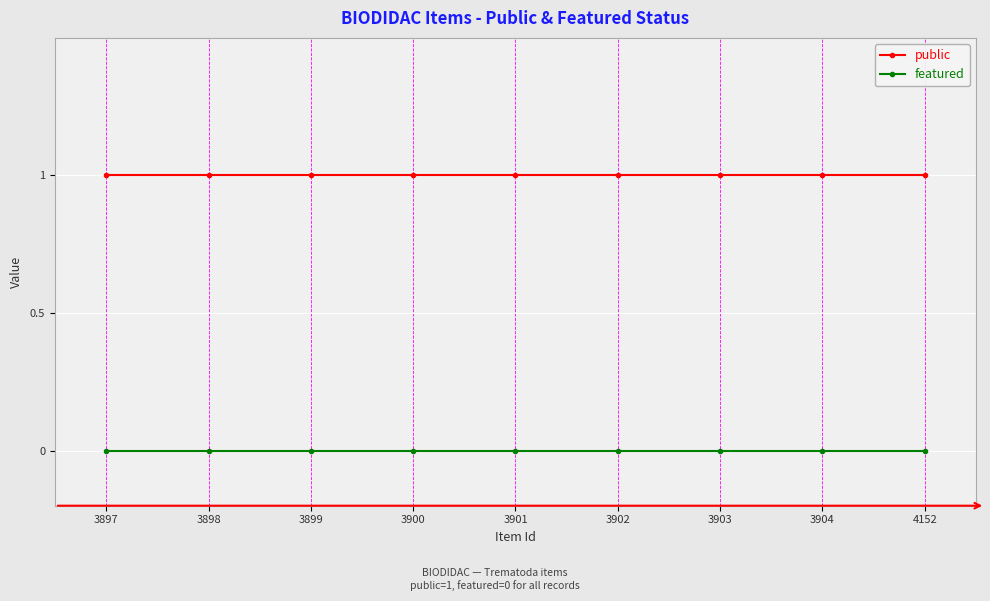

True or false: featured and public intersect in this chart.

False